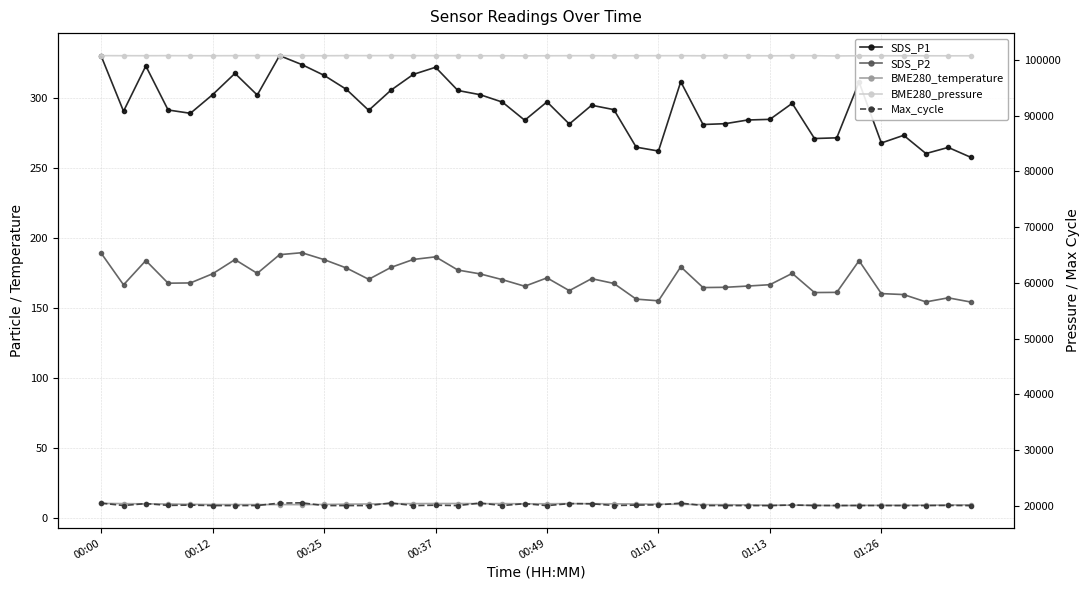

Reading left to right, what are all the values shown in this chart?

SDS_P1: 329.7	290.4	322.8	291.4	289.0	302.3	317.5	302.0	330.1	323.8	316.1	306.1	291.1	305.5	316.7	321.8	305.3	302.2	296.9	284.0	297.1	281.3	294.7	291.6	264.8	262.1	311.5	281.0	281.6	284.2	284.7	296.1	271.0	271.5	311.2	267.8	273.3	260.3	264.6	257.7
SDS_P2: 189.1	166.6	183.9	167.8	167.9	174.5	184.6	174.8	188.1	189.5	184.6	178.6	170.5	179.0	184.7	186.6	177.1	174.4	170.2	165.6	171.6	162.4	171.0	167.6	156.4	155.2	179.4	164.6	164.8	165.7	166.7	174.8	161.1	161.2	183.8	160.3	159.6	154.4	157.3	154.3
BME280_temperature: 10.6	10.5	10.3	10.2	10.0	9.8	9.8	9.8	9.8	9.7	9.9	10.1	10.2	10.4	10.4	10.5	10.5	10.4	10.5	10.3	10.3	10.4	10.4	10.3	10.2	10.1	10.0	9.7	9.7	9.5	9.3	9.3	9.2	9.0	9.2	9.2	9.3	9.3	9.4	9.6
BME280_pressure: 100751.6	100741.4	100737.3	100748.7	100736.4	100734.8	100745.7	100745.8	100754.4	100731.9	100734.8	100753.0	100751.6	100756.9	100744.3	100746.3	100745.1	100727.7	100730.7	100710.9	100728.4	100738.9	100736.8	100725.4	100734.1	100738.6	100743.3	100725.5	100736.8	100729.6	100725.4	100736.3	100736.3	100695.8	100729.3	100729.1	100734.0	100727.1	100720.6	100722.6
Max_cycle: 20467.0	20041.0	20387.0	20064.0	20120.0	20032.0	20035.0	20043.0	20476.0	20527.0	20032.0	20032.0	20038.0	20502.0	20032.0	20098.0	20036.0	20481.0	20036.0	20375.0	20024.0	20387.0	20356.0	20043.0	20118.0	20162.0	20471.0	20041.0	20036.0	20032.0	20024.0	20135.0	20043.0	20048.0	20040.0	20040.0	20028.0	20036.0	20060.0	20028.0